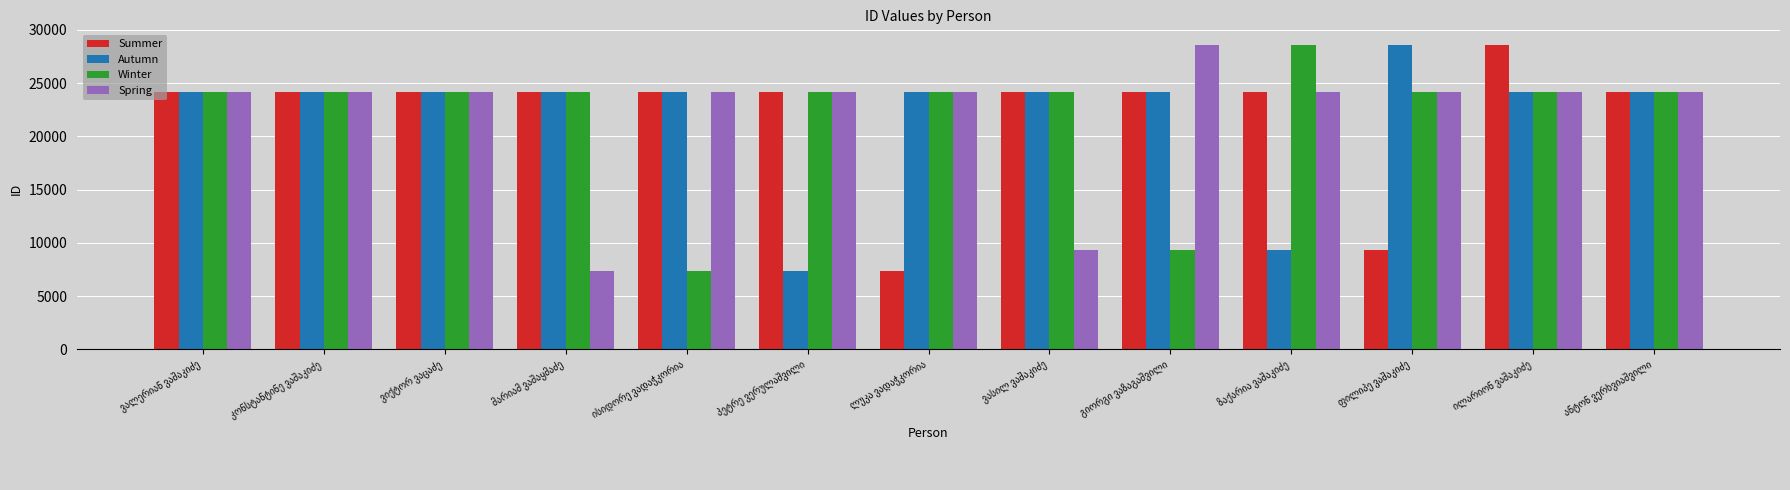

What is the difference between the maximum and minimum values in the Autumn series?

21215